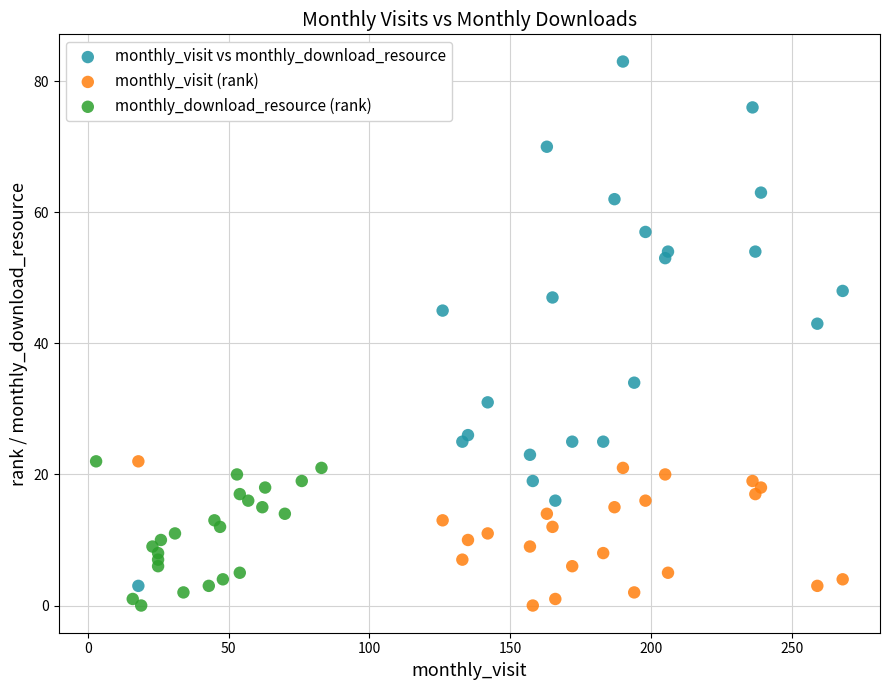

Which series contains the highest Y value?

monthly_visit vs monthly_download_resource